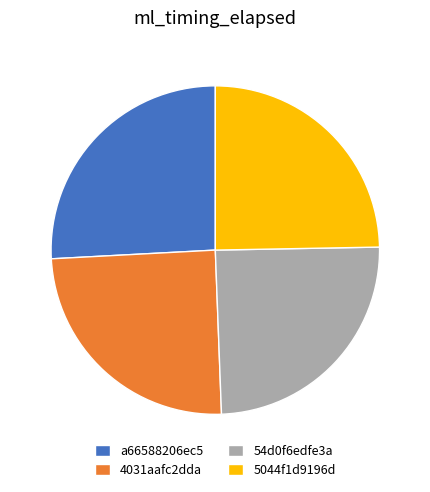

How many slices are in this pie chart?

4